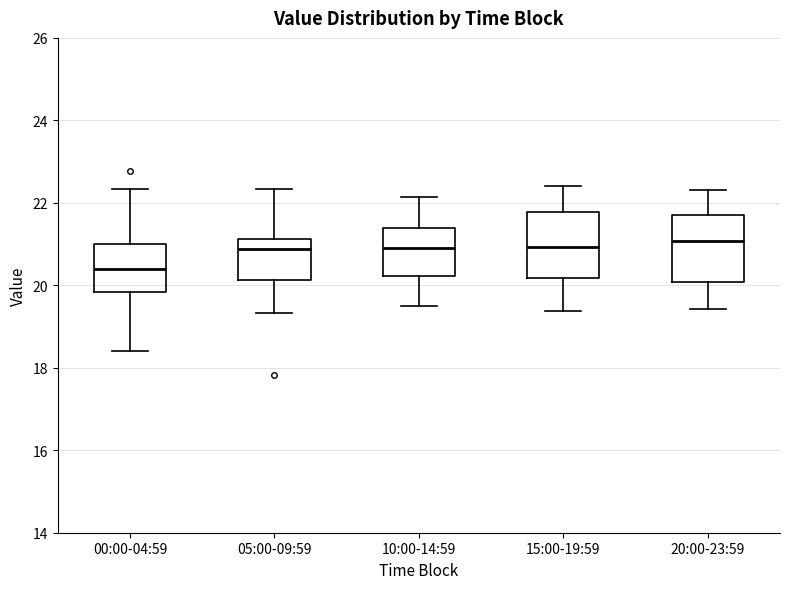

Which box has the lowest median line?

00:00-04:59